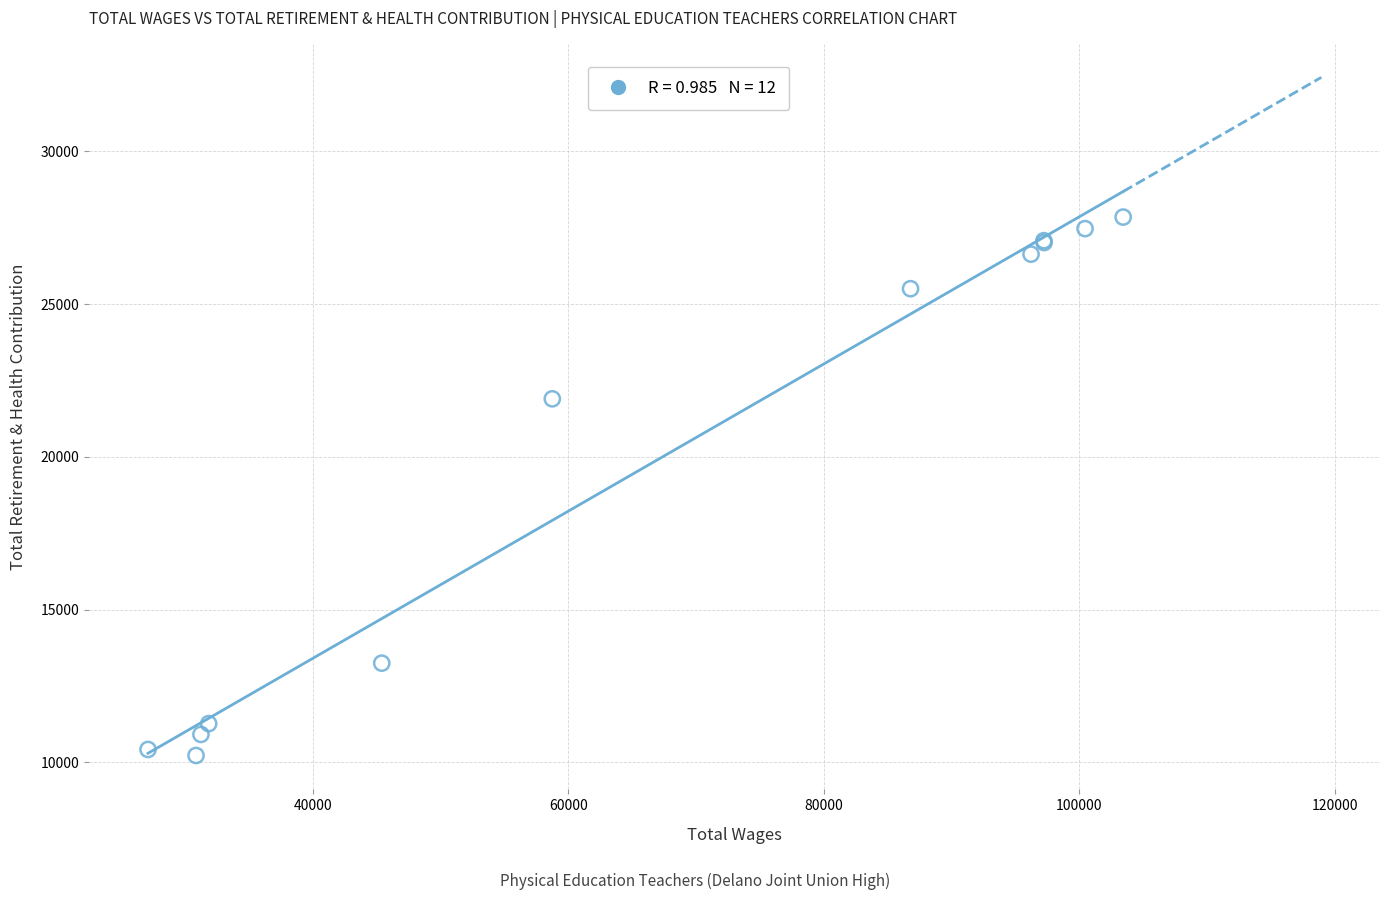

What Y value in the scatter plot is closest to 19040?

21904